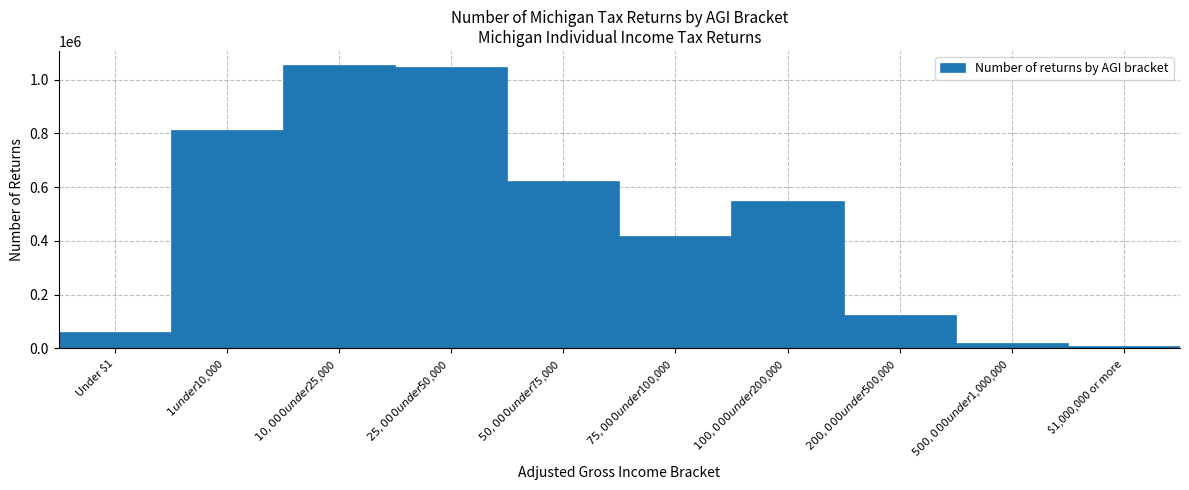

Reading right to left, what are all the values shown in this chart?

8520	18980	126190	550030	416730	624210	1044920	1053730	811570	62640